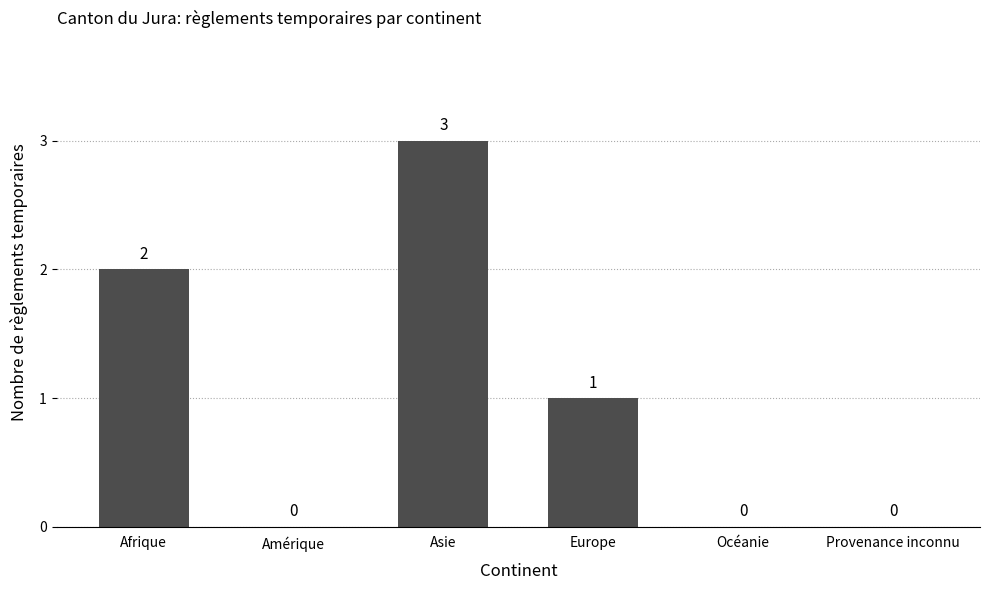

What is the sum of all values?

6